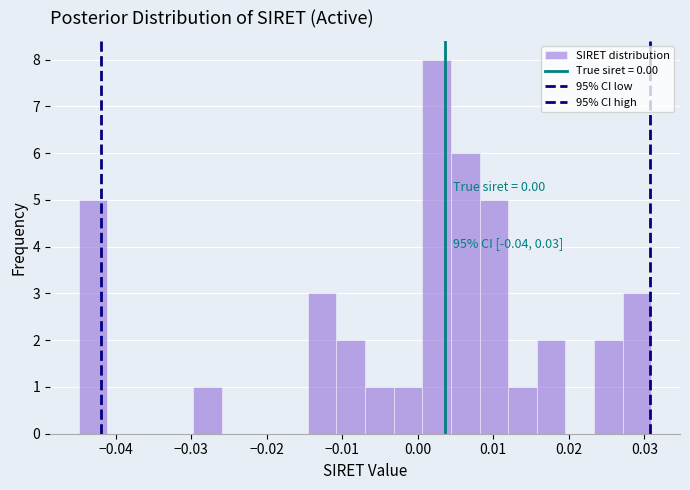

Read against the x-axis, roughly where is the centre of the tallest bar?

0.002